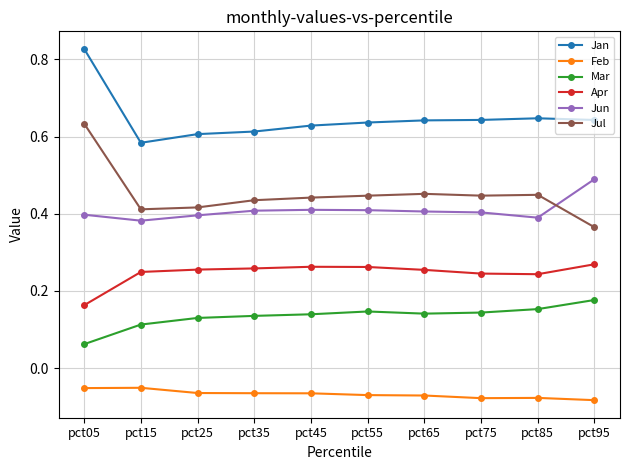

How many Mar values are between 0 and 1?

10